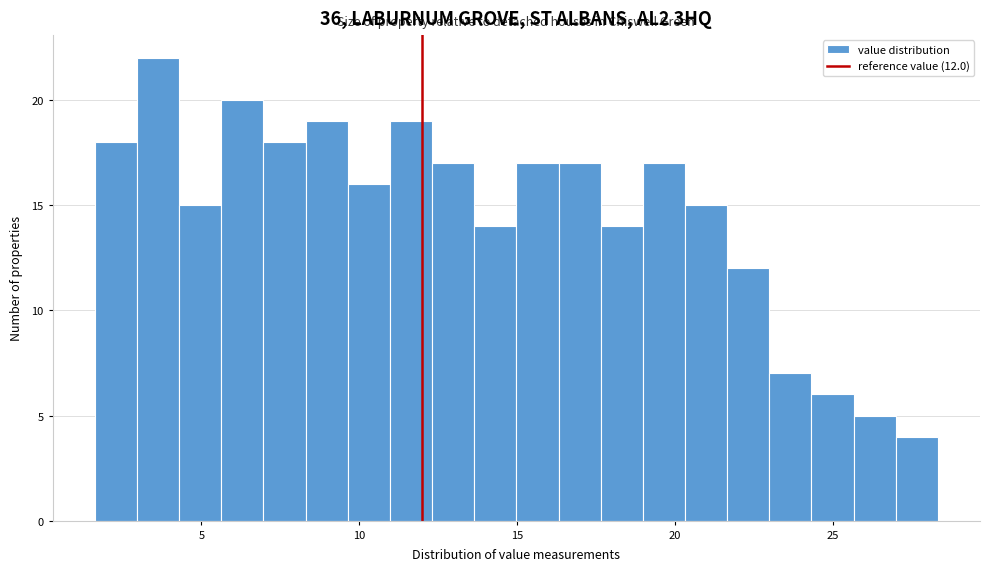

Read against the x-axis, roughly where is the centre of the tallest bar?

3.5